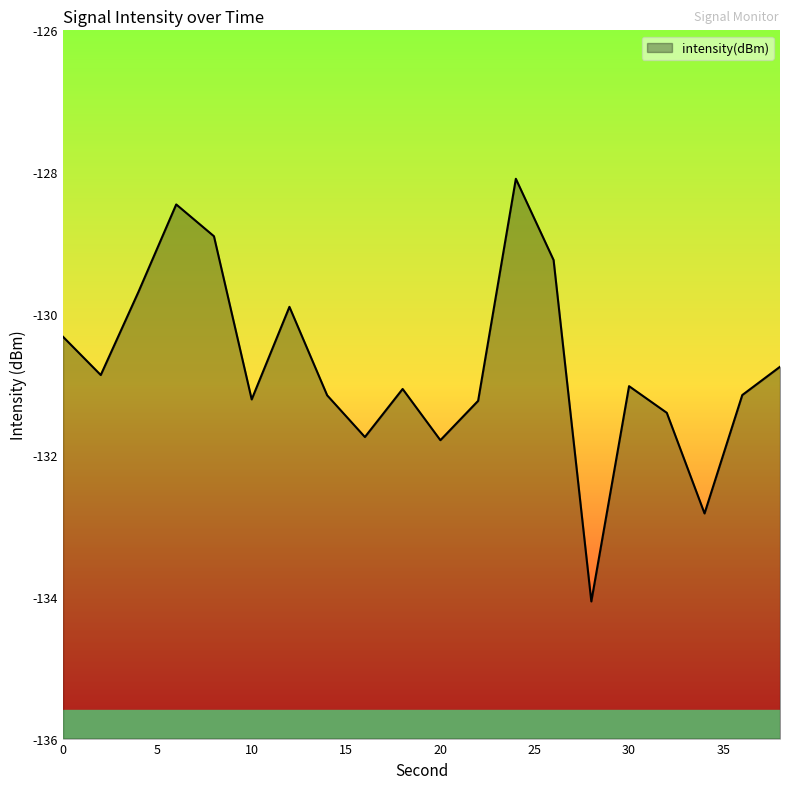

Which has a higher value, 26 or 34?

26